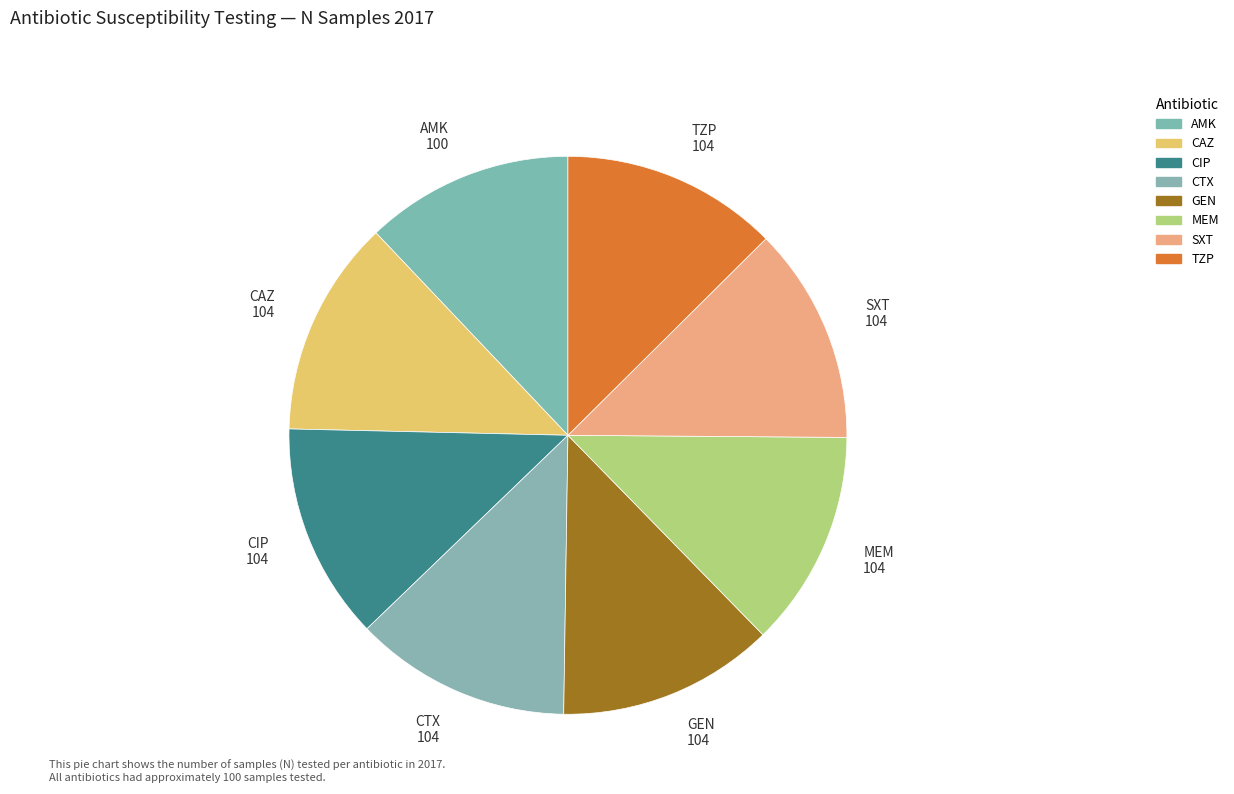

How many slices are in this pie chart?

8